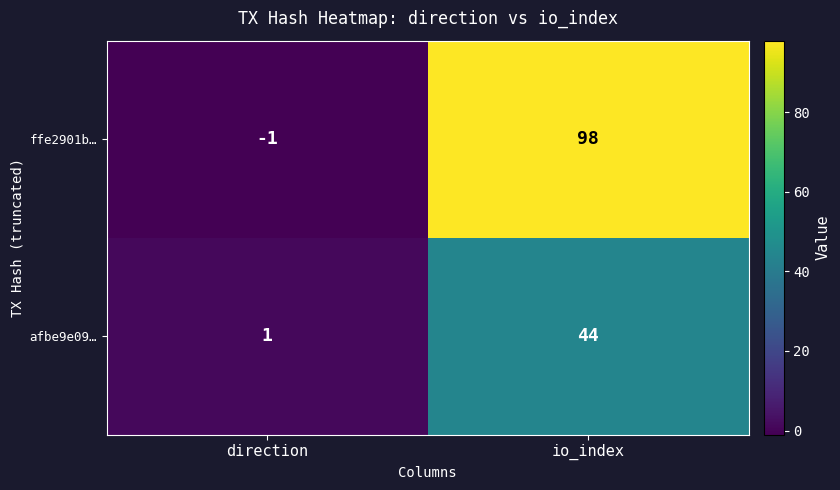

What is the highest value of the afbe9e09… series?

44